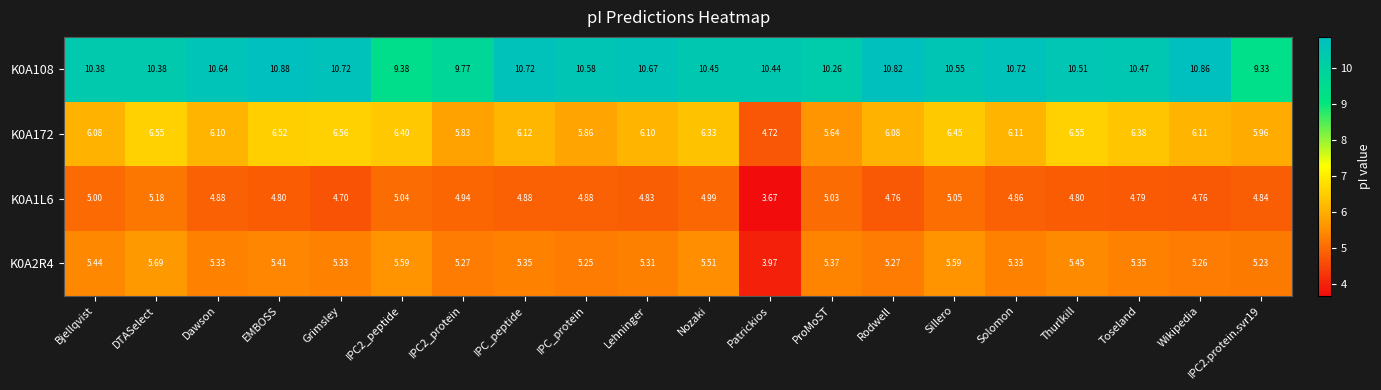

At which category is the sum across all series the highest?

DTASelect